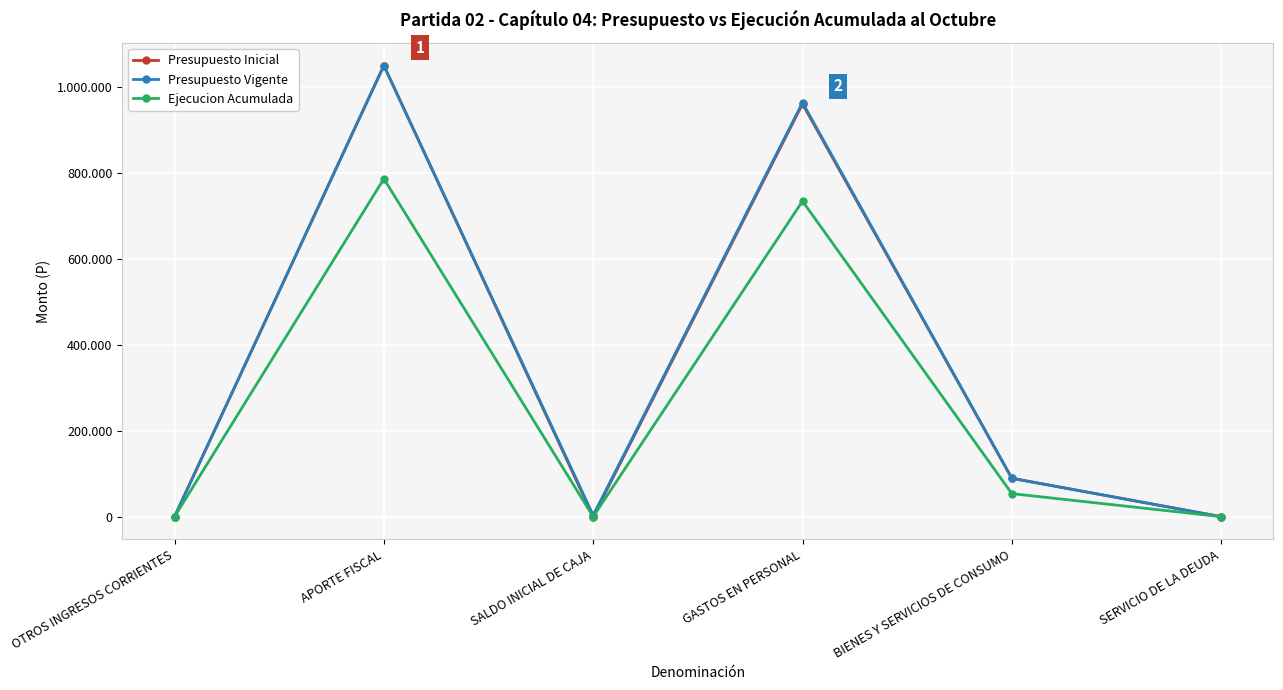

What is the difference between the Presupuesto Vigente values at APORTE FISCAL and SERVICIO DE LA DEUDA?

1049745